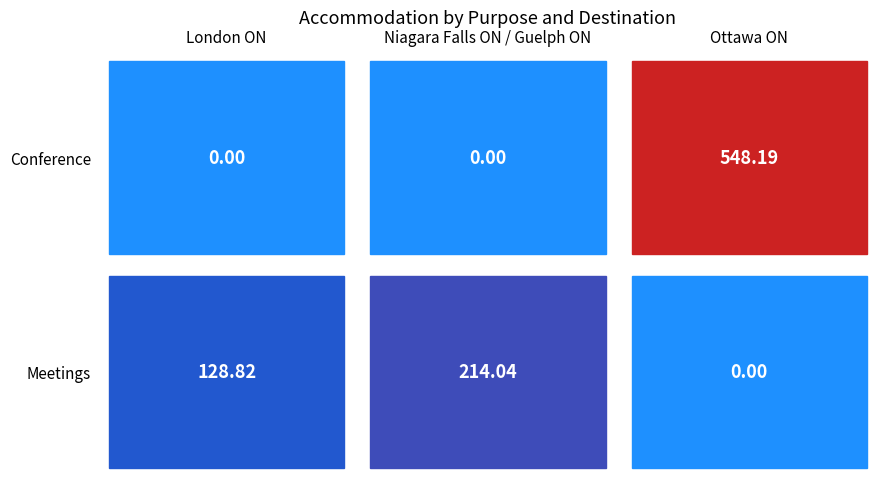

Reading left to right, list all the values displayed in this chart.

London ON: 128.8	0.0
Niagara Falls ON / Guelph ON: 214.0	0.0
Ottawa ON: 0.0	548.2